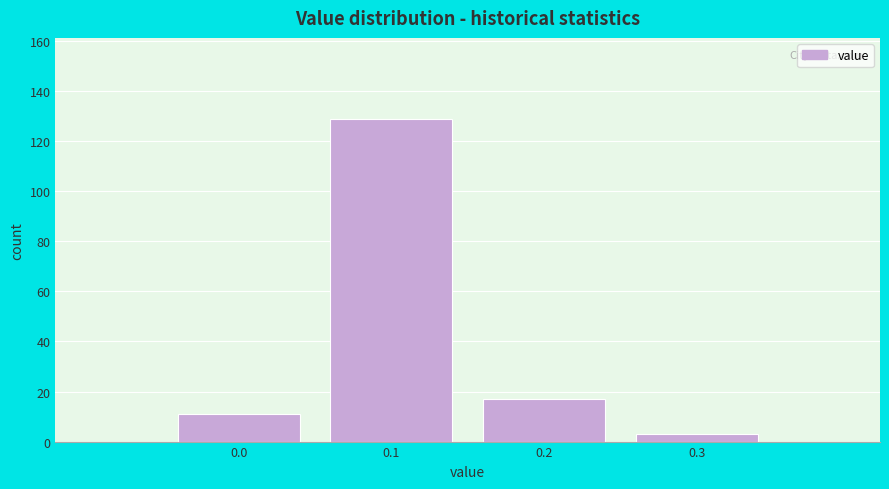

How tall is the bar that spans 0.05 to 0.15 on the x-axis? The values are not printed on the chart, so give them approximately, as read against the axis.

130